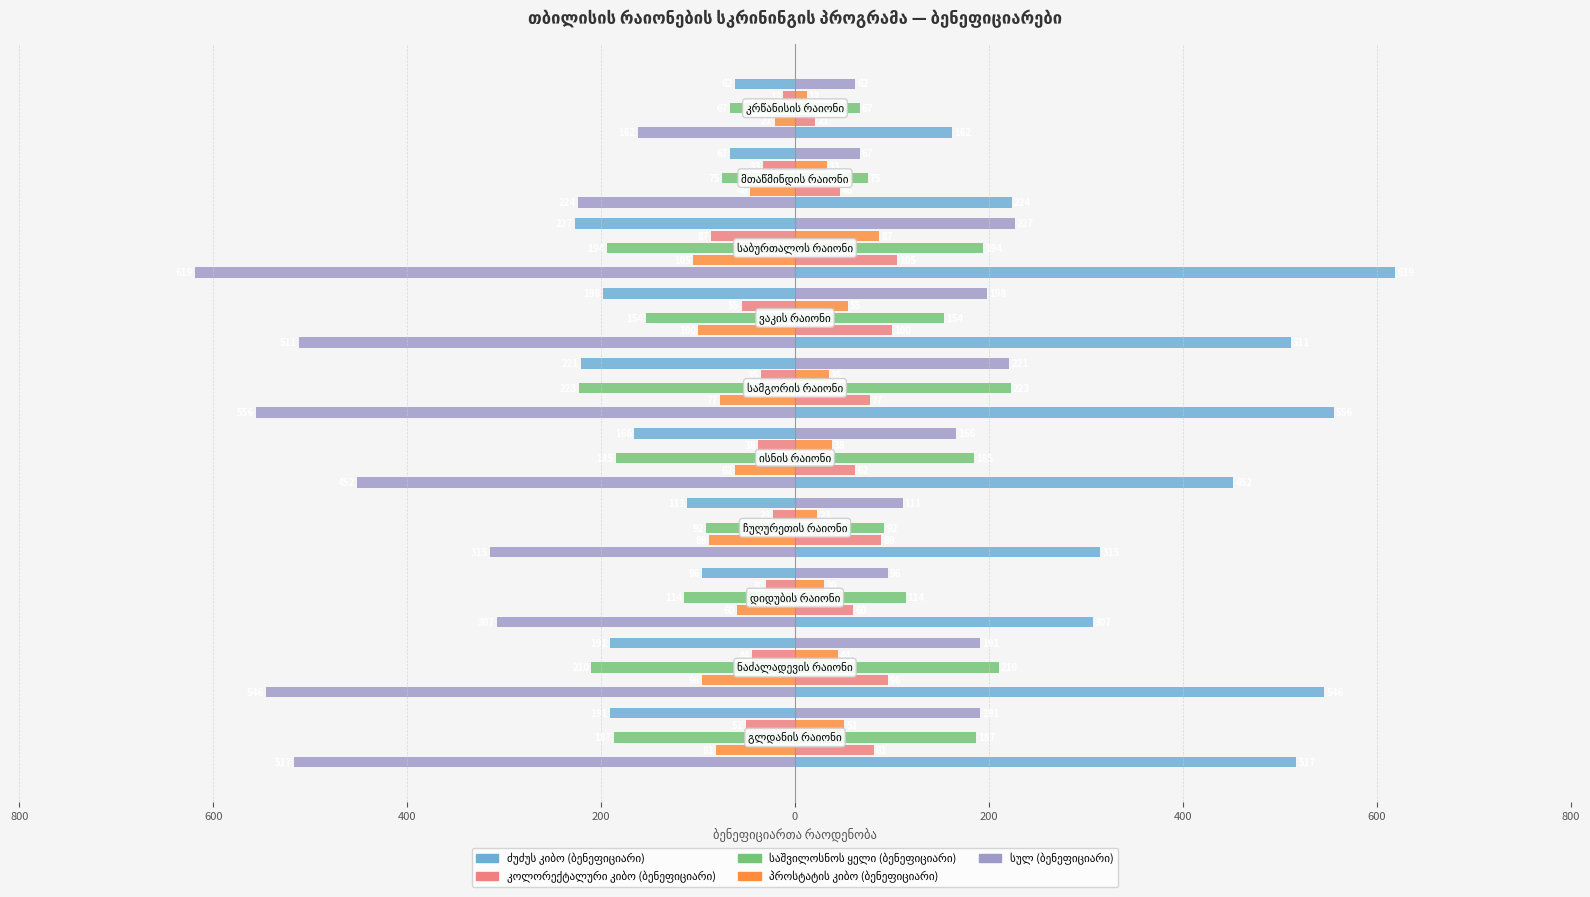

What is the sum of all ძუძუს კიბო (ბენეფიციარი) values?

-1530